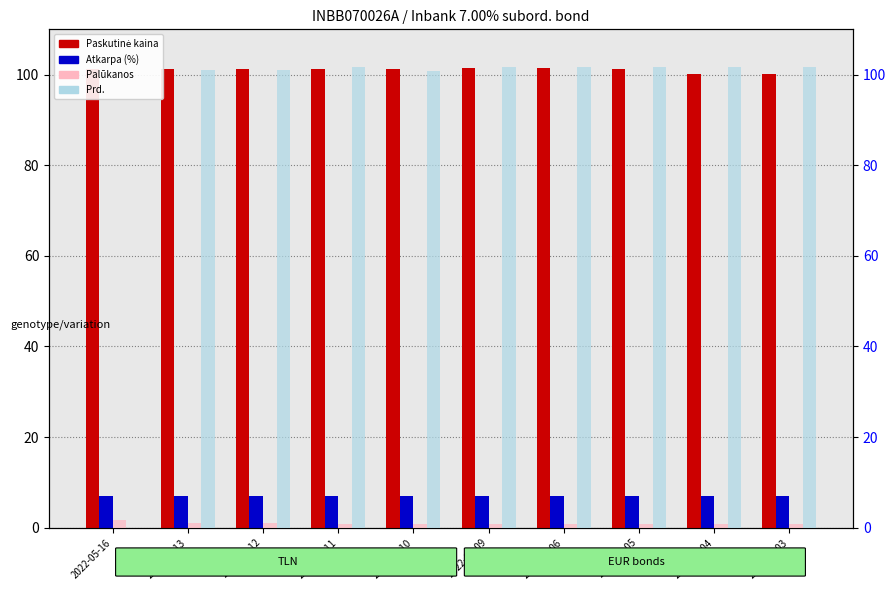

What are all the series names shown in the legend?

Paskutinė kaina, Atkarpa (%), Palūkanos, Prd.